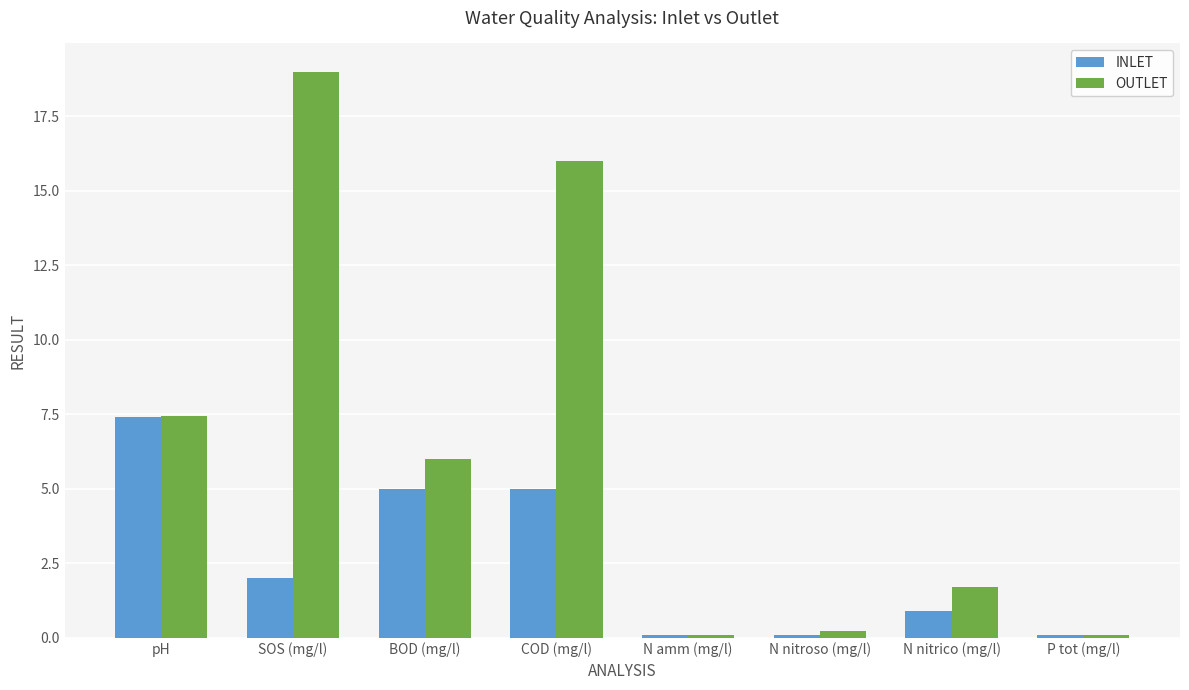

What is the difference between the INLET values at P tot (mg/l) and pH?

7.3